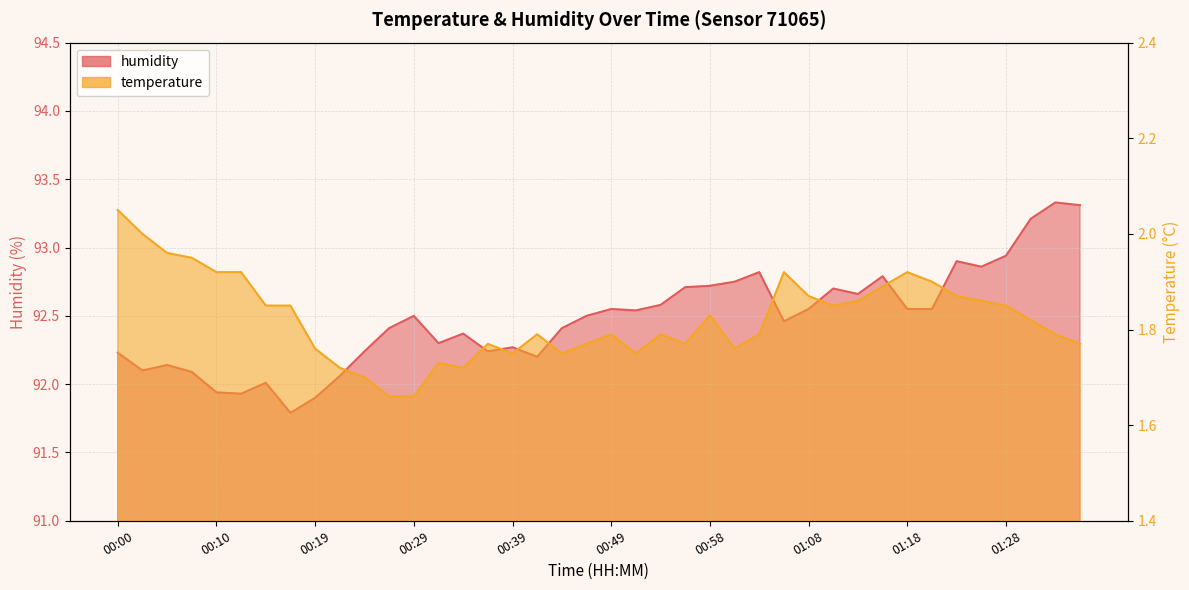

Reading left to right, what are all the values shown in this chart?

temperature: 2.0	2.0	2.0	1.9	1.9	1.9	1.9	1.9	1.8	1.7	1.7	1.7	1.7	1.7	1.7	1.8	1.8	1.8	1.8	1.8	1.8	1.8	1.8	1.8	1.8	1.8	1.8	1.9	1.9	1.9	1.9	1.9	1.9	1.9	1.9	1.9	1.9	1.8	1.8	1.8
humidity: 92.2	92.1	92.1	92.1	91.9	91.9	92.0	91.8	91.9	92.1	92.2	92.4	92.5	92.3	92.4	92.2	92.3	92.2	92.4	92.5	92.5	92.5	92.6	92.7	92.7	92.8	92.8	92.5	92.5	92.7	92.7	92.8	92.5	92.5	92.9	92.9	92.9	93.2	93.3	93.3